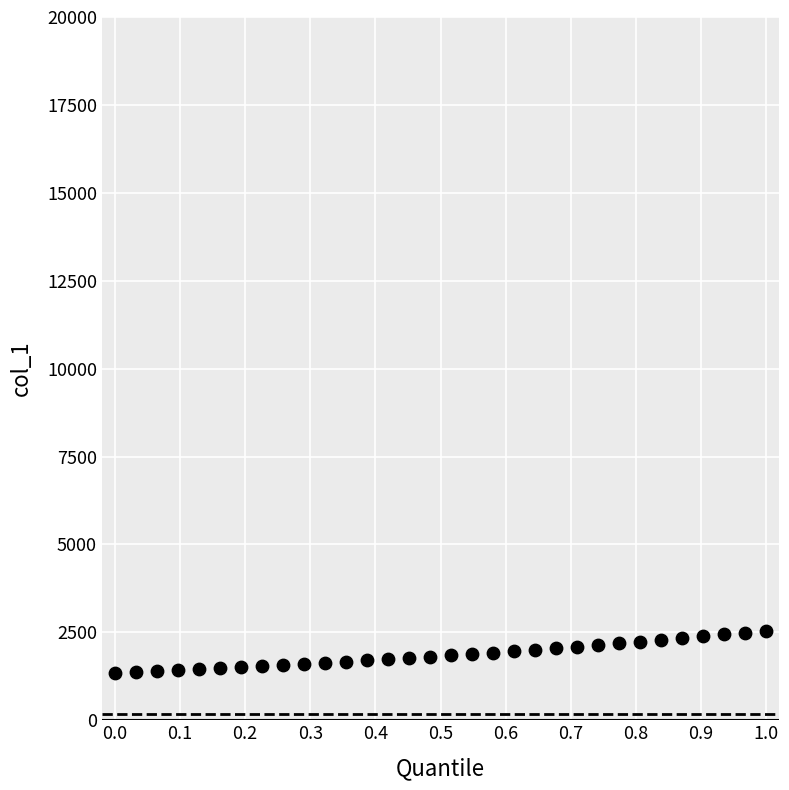

What is the range of X values (max minus min)?

1.0